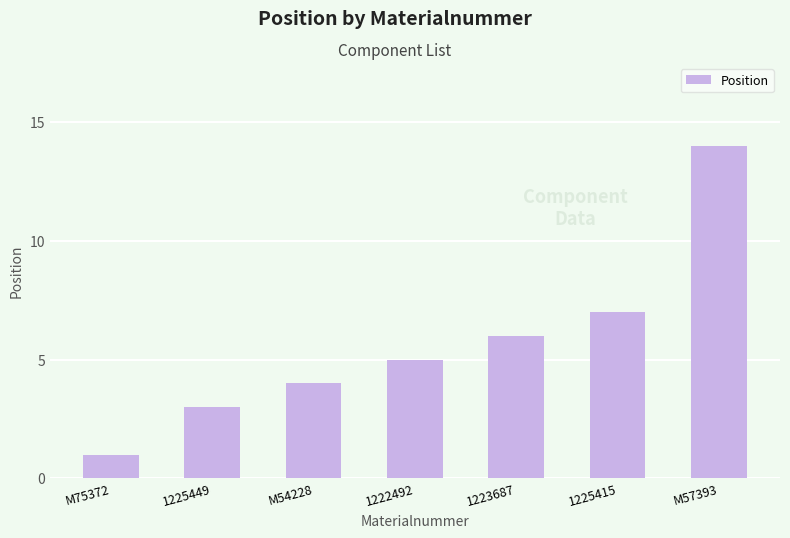

Rank the categories by value from lowest to highest.

M75372, 1225449, M54228, 1222492, 1223687, 1225415, M57393